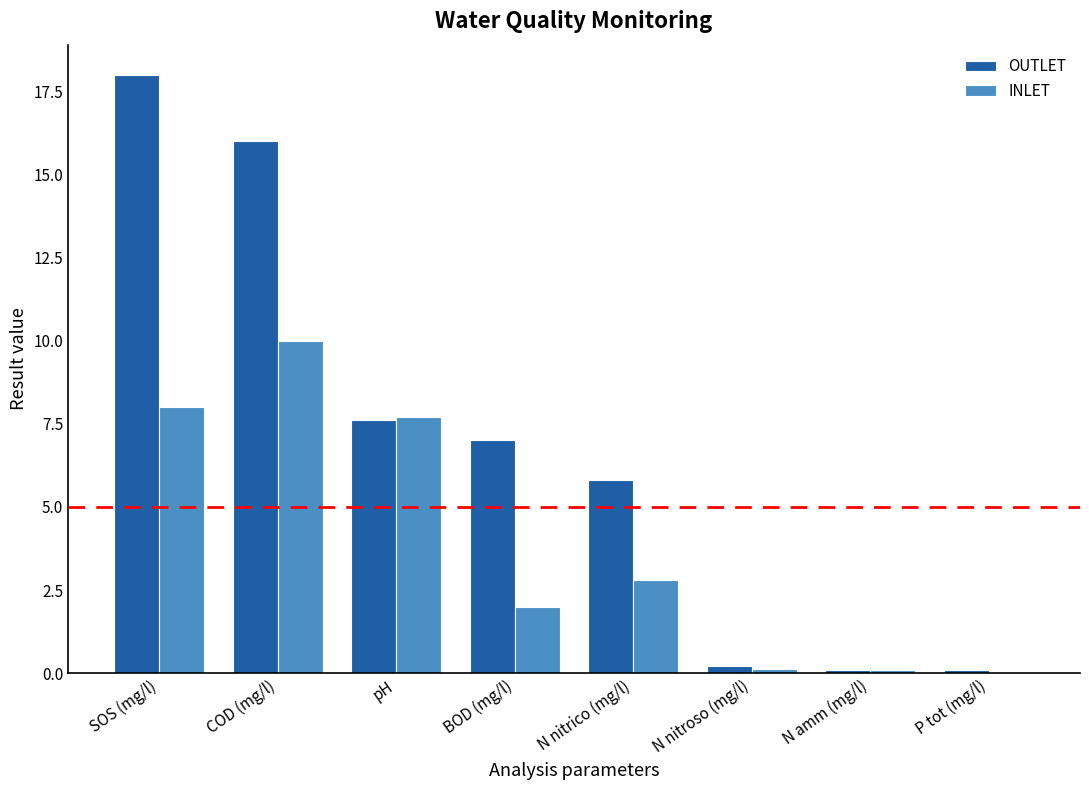

Are the bars horizontal?

No